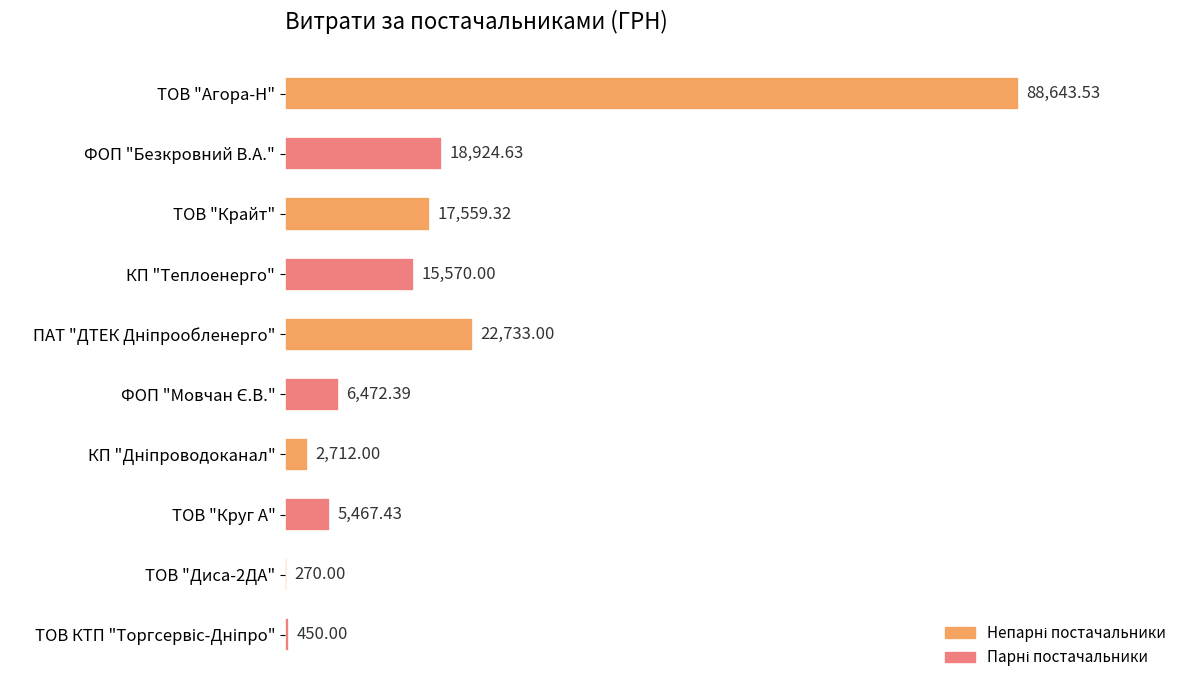

What is the sum of the values at ТОВ "Крайт" and ТОВ "Круг А"?

23026.8